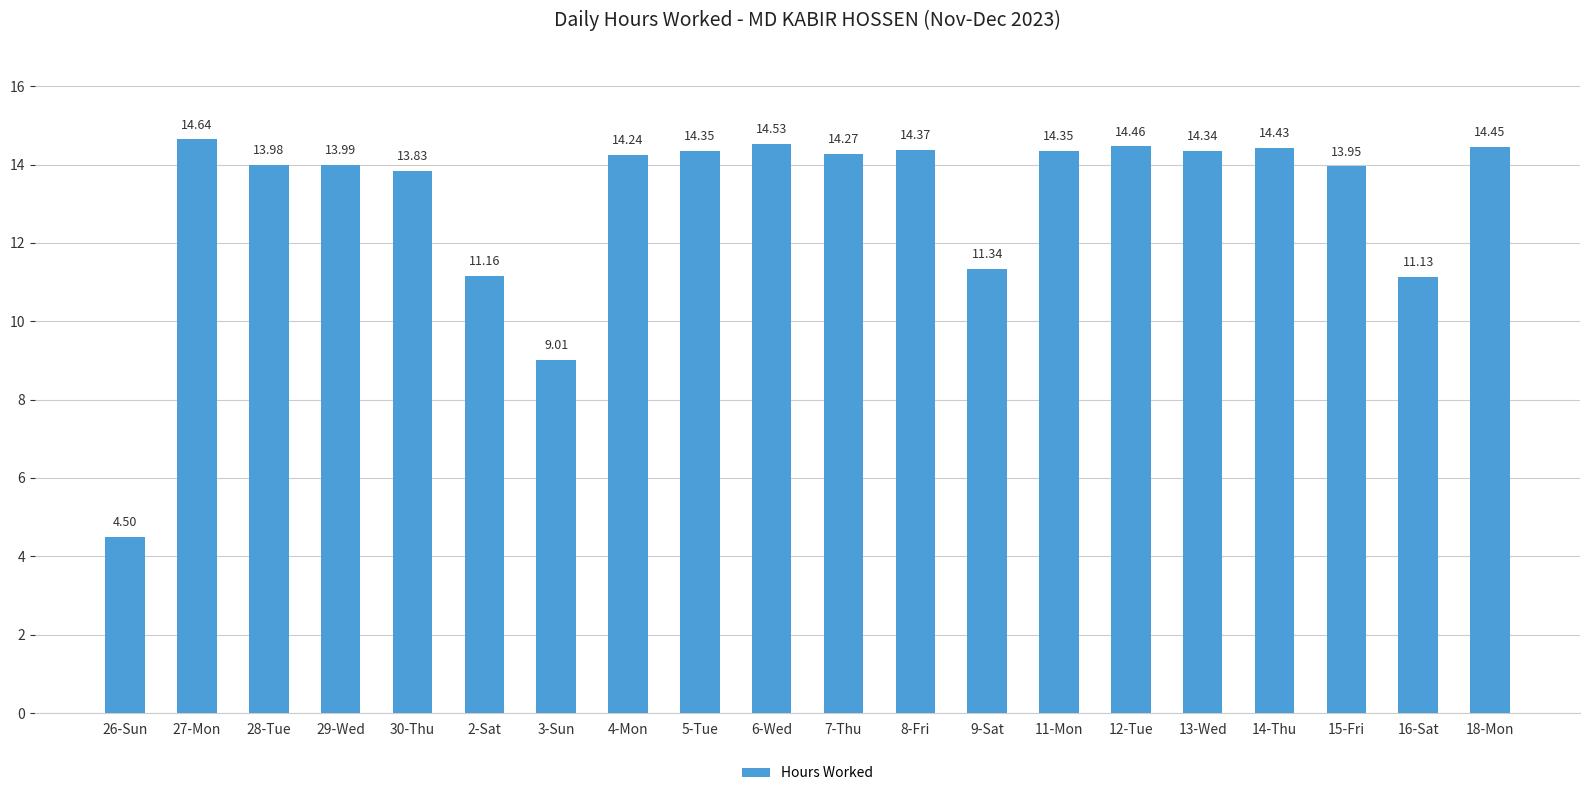

What is the difference between the values at 29-Wed and 3-Sun?

5.0